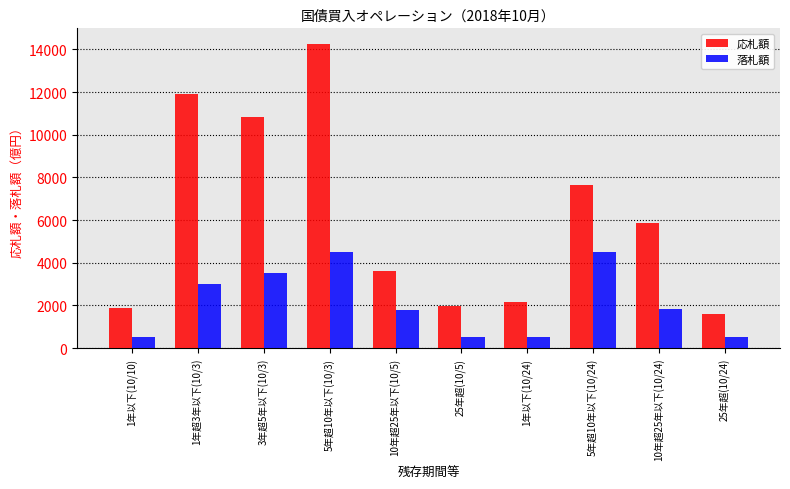

Which series changed the most between 1年以下(10/10) and 10年超25年以下(10/24)?

応札額